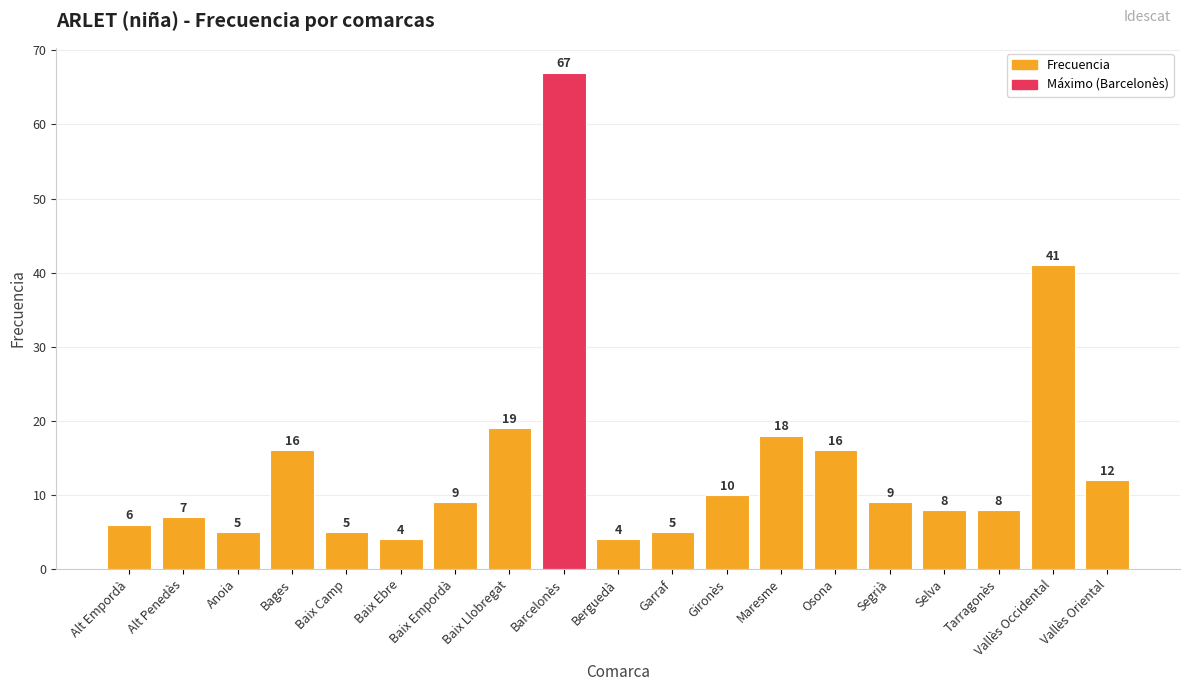

Does the chart contain stacked bars?

No